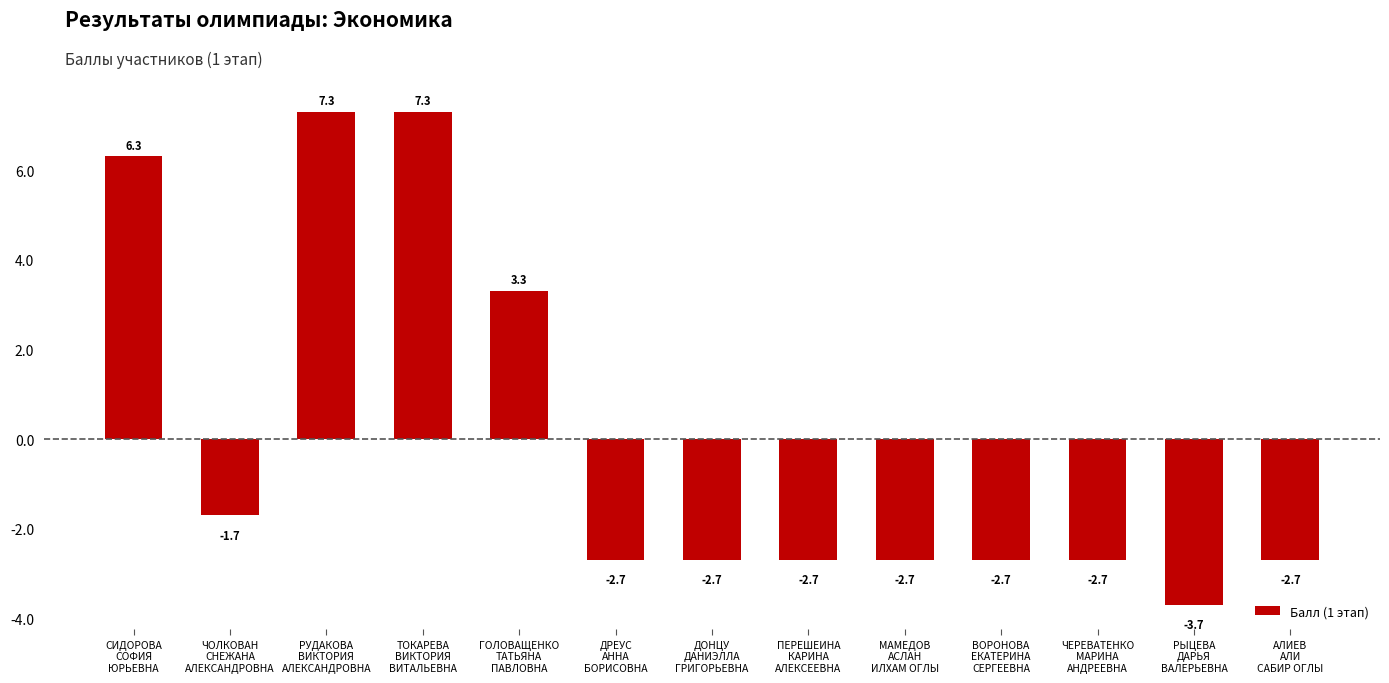

The chart shows a value of -0.6 at ЧЕРЕВАТЕНКО
МАРИНА
АНДРЕЕВНА. True or false?

False